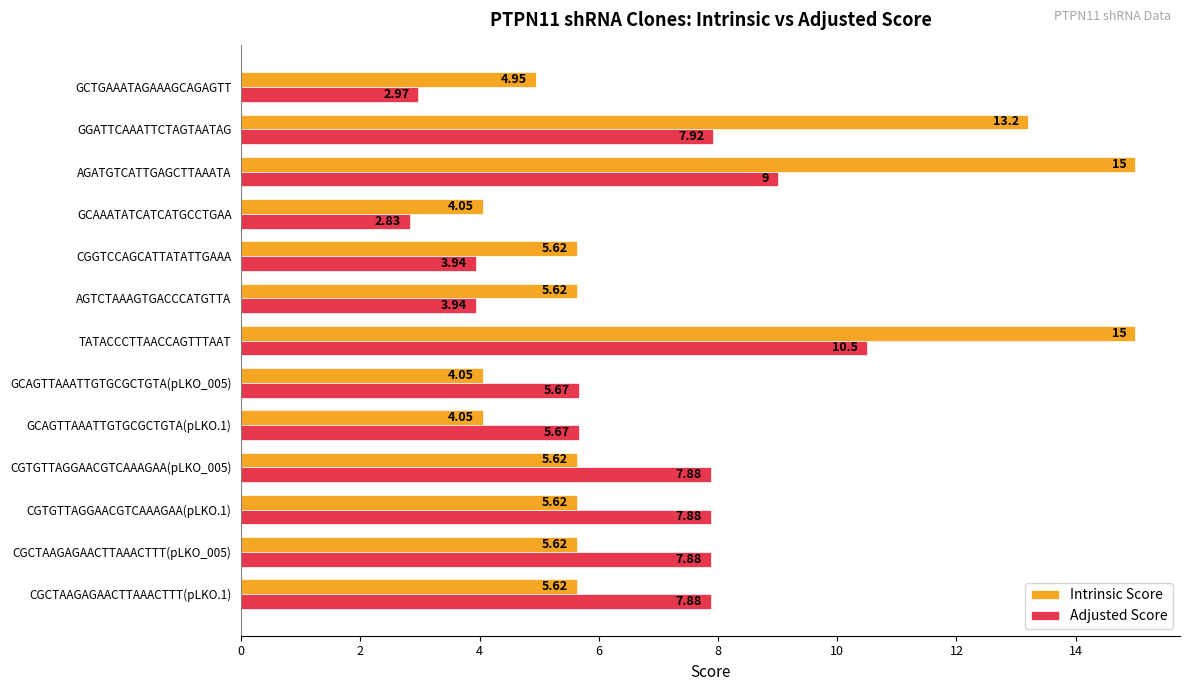

What is the difference between the second highest and minimum values in the Adjusted Score series?

6.2